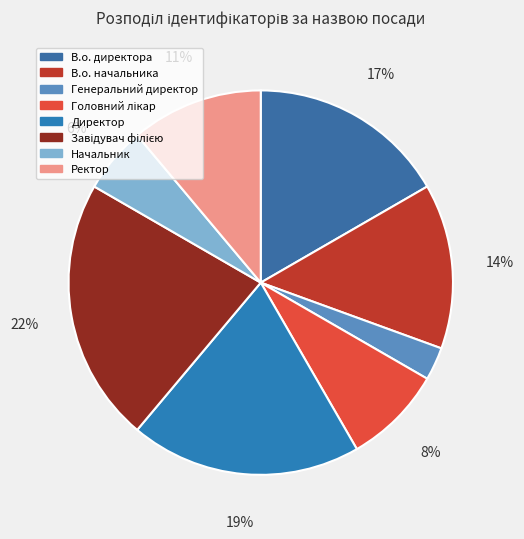

To the nearest percent, what is the difference between the largest and smallest slice percentages?

19%